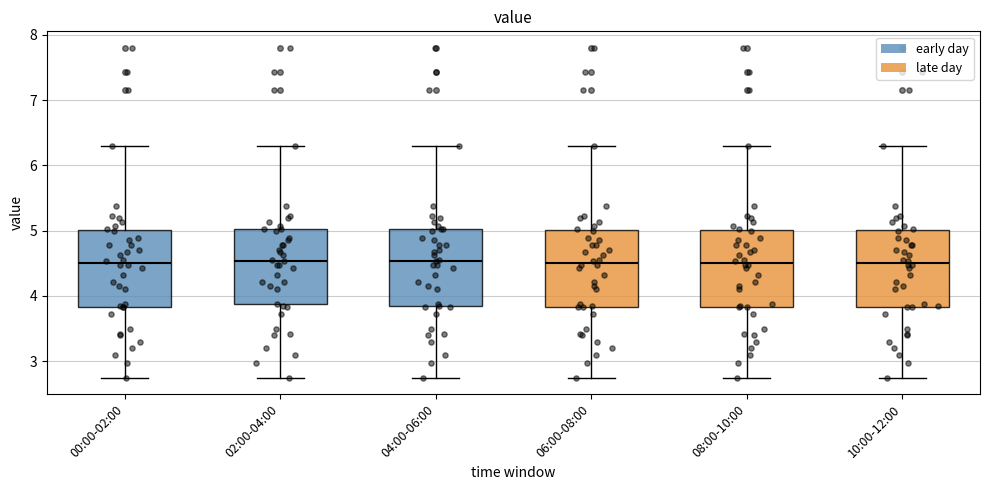

Reading left to right, transcribe this box plot: for each box, give where its median line is, the range the box spans, and where its two whiskers end, as read against the y-axis. The values are not printed on the chart, so give them approximately, as read against the axis.

00:00-02:00: median 4.5, box 3.8 to 5.0, whiskers 2.8 to 6.3
02:00-04:00: median 4.5, box 3.9 to 5.0, whiskers 2.8 to 6.3
04:00-06:00: median 4.5, box 3.8 to 5.0, whiskers 2.8 to 6.3
06:00-08:00: median 4.5, box 3.8 to 5.0, whiskers 2.8 to 6.3
08:00-10:00: median 4.5, box 3.8 to 5.0, whiskers 2.8 to 6.3
10:00-12:00: median 4.5, box 3.8 to 5.0, whiskers 2.8 to 6.3